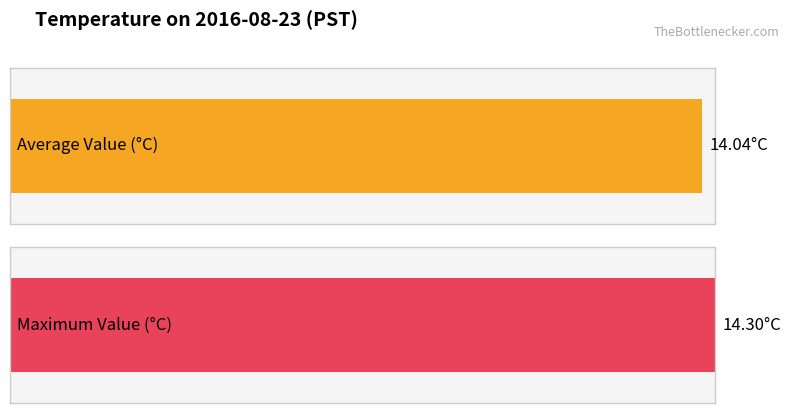

Is it true that Maximum utilization equals 14.3 at 0?

True